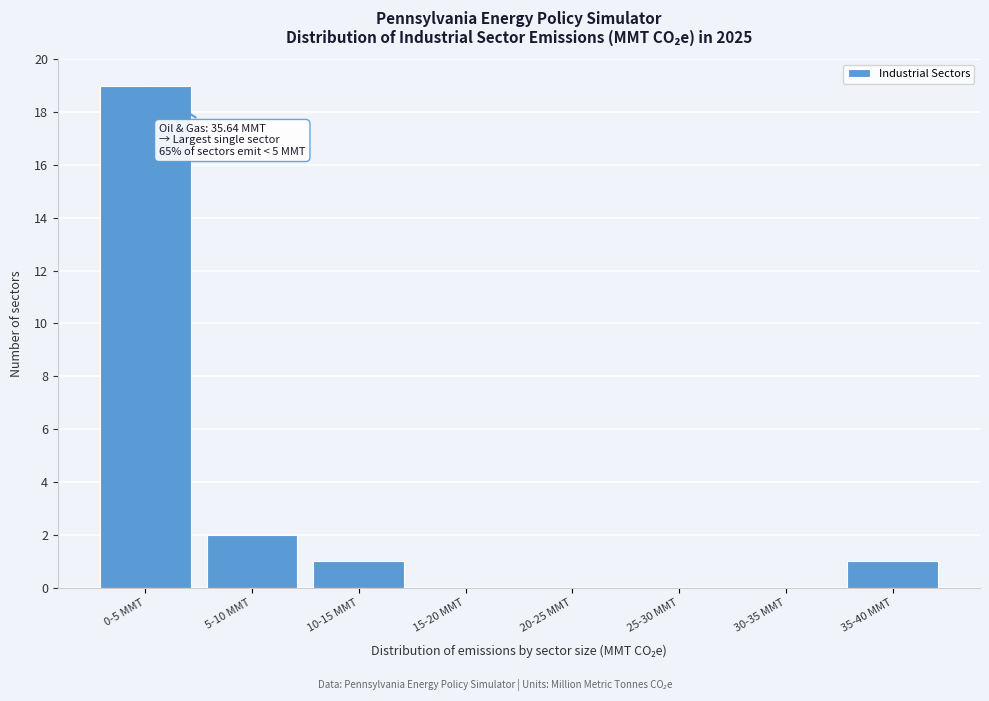

Reading left to right, what are all the values shown in this chart?

0-5 MMT=19	5-10 MMT=2	10-15 MMT=1	15-20 MMT=0	20-25 MMT=0	25-30 MMT=0	30-35 MMT=0	35-40 MMT=1